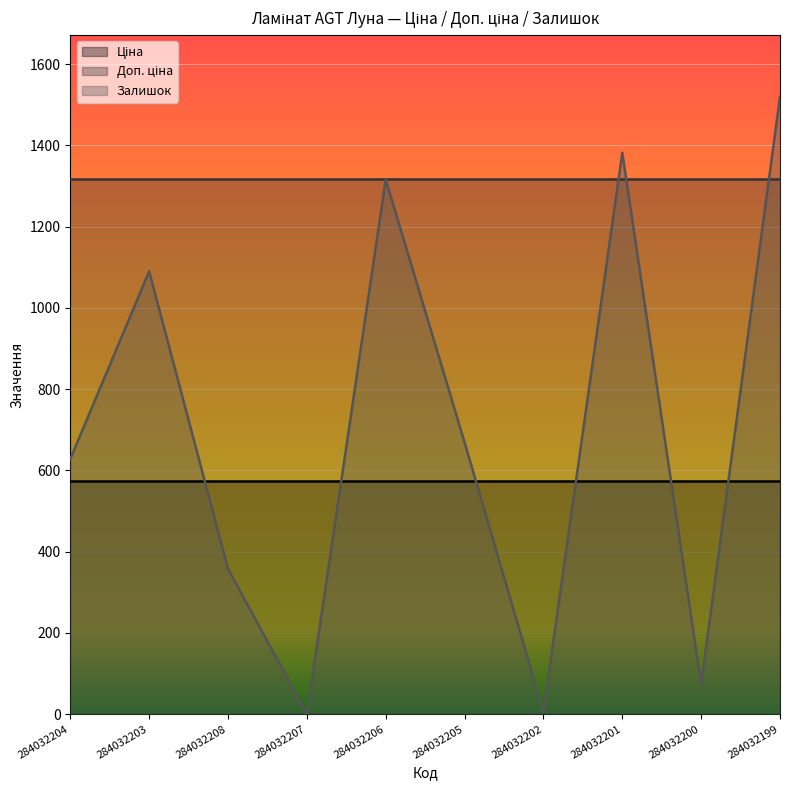

What position from the right is 284032208?

8